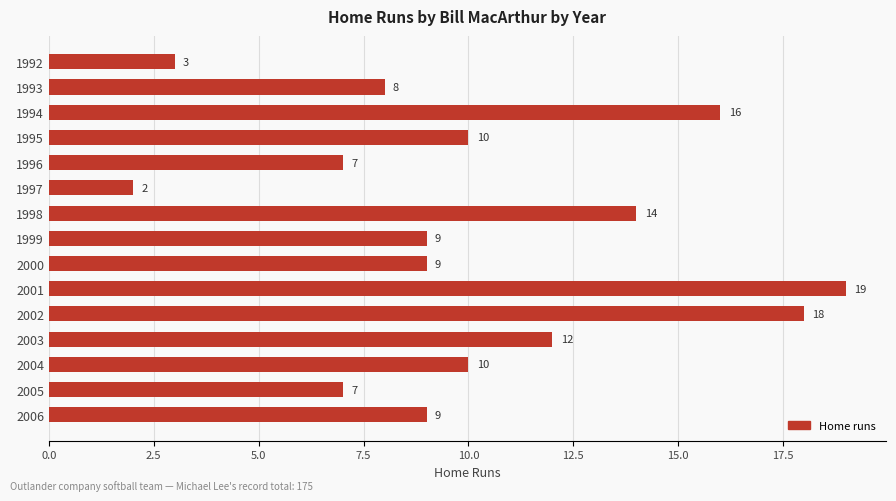

Reading top to bottom, list all the values displayed in this chart.

3	8	16	10	7	2	14	9	9	19	18	12	10	7	9